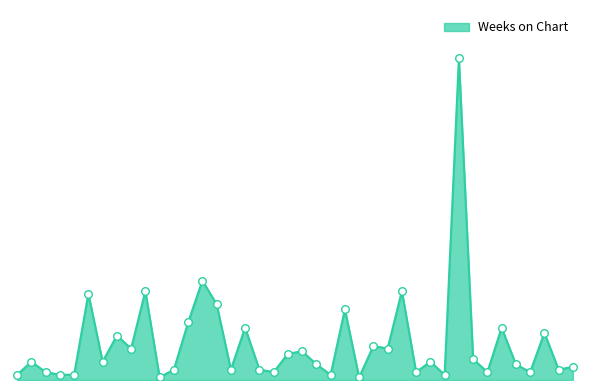

Is this an area chart (filled region under the line)?

Yes